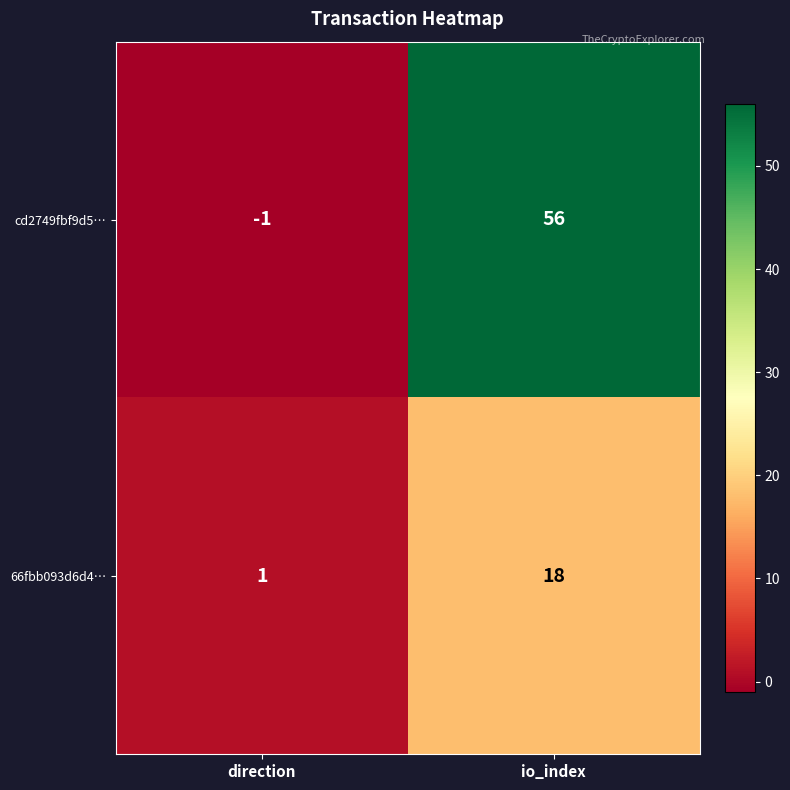

Reading right to left, transcribe all the data shown in this chart.

cd2749fbf9d5…: io_index=56	direction=-1
66fbb093d6d4…: io_index=18	direction=1